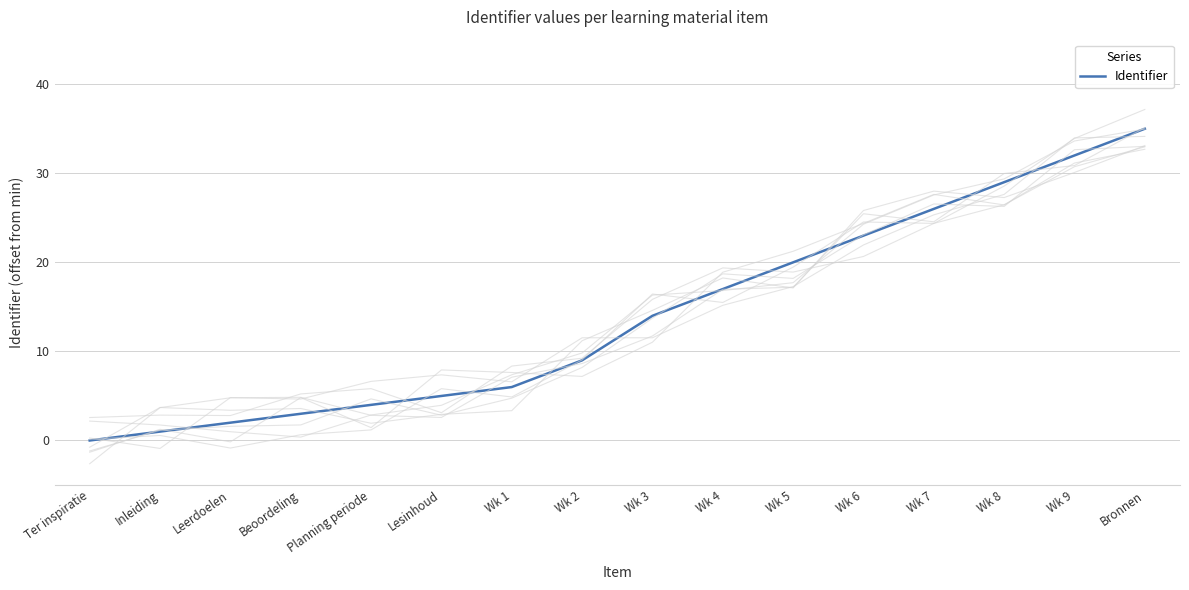

List the labels in order of value, largest first.

Bronnen, Wk 9, Wk 8, Wk 7, Wk 6, Wk 5, Wk 4, Wk 3, Wk 2, Wk 1, Lesinhoud, Planning periode, Beoordeling, Leerdoelen, Inleiding, Ter inspiratie